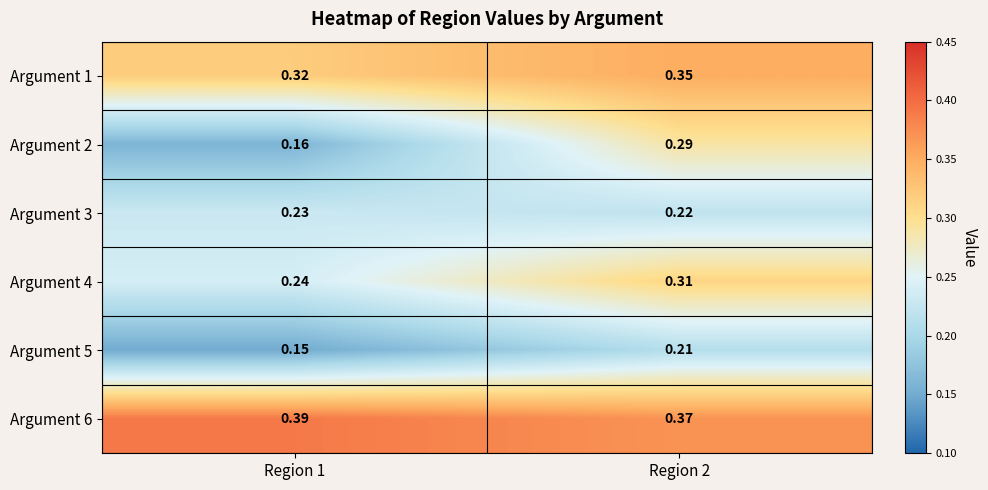

Is the value of Argument 1 at Region 2 greater than the value of Argument 3 at Region 1?

Yes